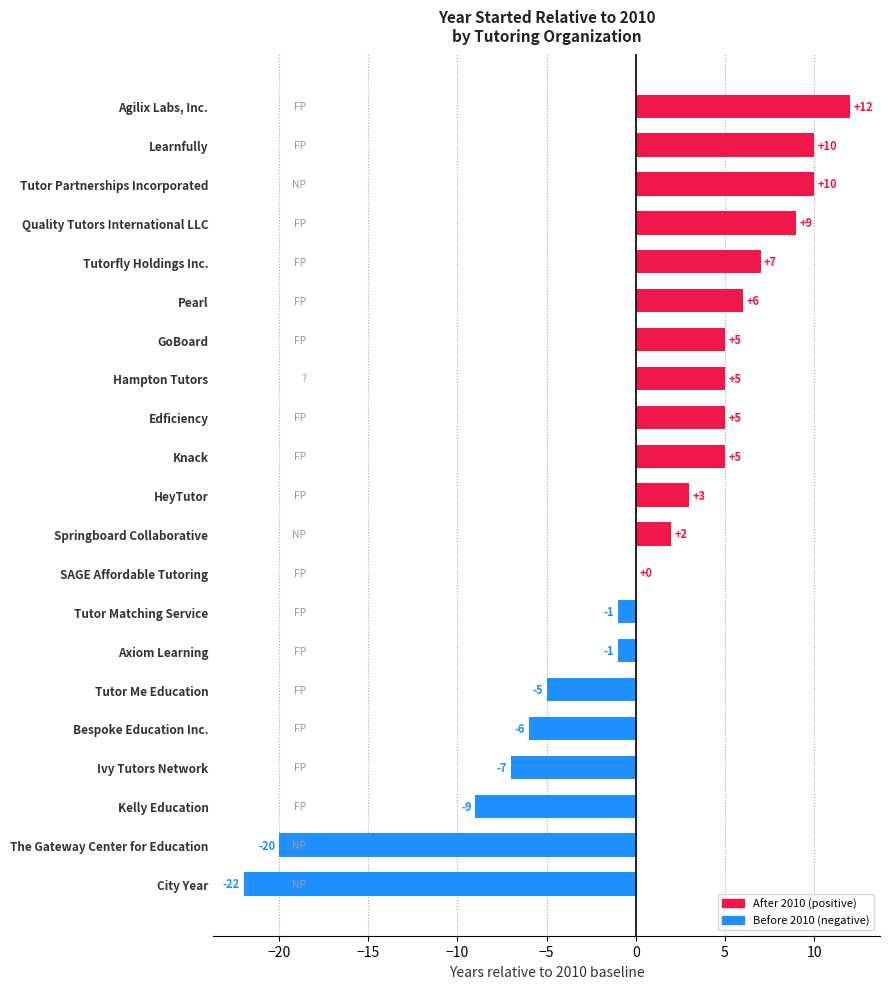

What value does the data have at The Gateway Center for Education?

-20